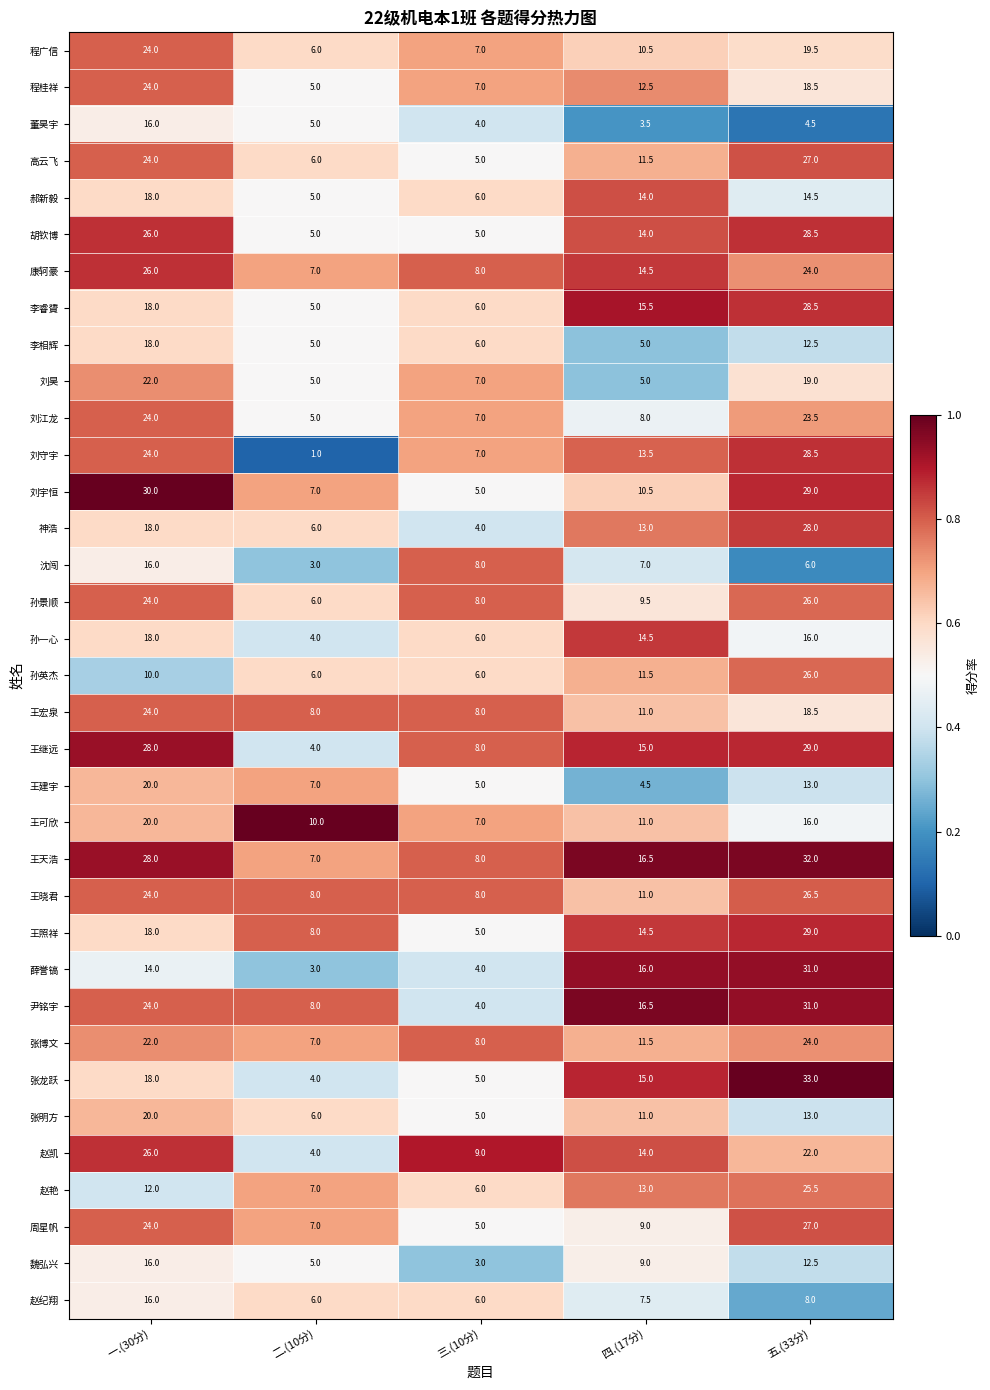

The 张博文 series shows 9.5 at 一.(30分). True or false?

False